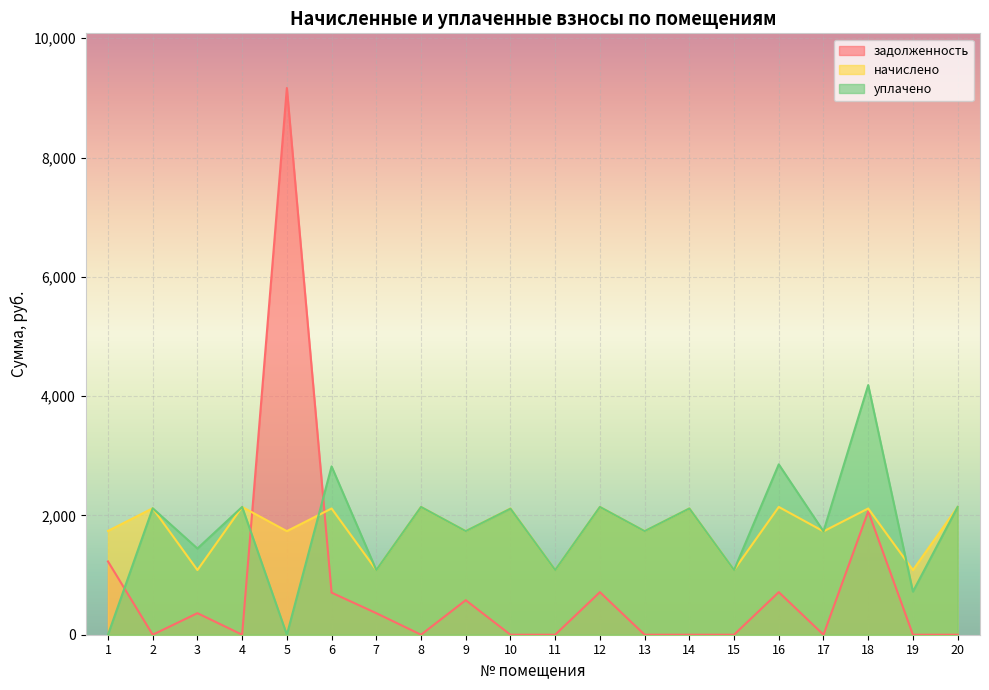

Reading left to right, what are all the values shown in this chart?

задолженность: 1=1228.5	2=0.0	3=361.3	4=0.0	5=9165.9	6=705.5	7=361.3	8=0.0	9=578.9	10=0.0	11=0.0	12=714.0	13=0.0	14=0.0	15=0.0	16=714.0	17=0.0	18=2068.4	19=0.0	20=0.0
начислено: 1=1740.3	2=2120.0	3=1084.0	4=2142.2	5=1736.6	6=2116.3	7=1084.0	8=2142.2	9=1736.6	10=2116.3	11=1084.0	12=2142.2	13=1736.6	14=2116.3	15=1084.0	16=2142.2	17=1732.9	18=2116.3	19=1084.0	20=2142.2
уплачено: 1=0.0	2=2120.0	3=1445.3	4=2142.2	5=0.0	6=2821.8	7=1084.0	8=2142.2	9=1736.6	10=2113.0	11=1084.0	12=2142.2	13=1736.6	14=2116.3	15=1084.0	16=2856.2	17=1732.9	18=4184.8	19=722.7	20=2142.2